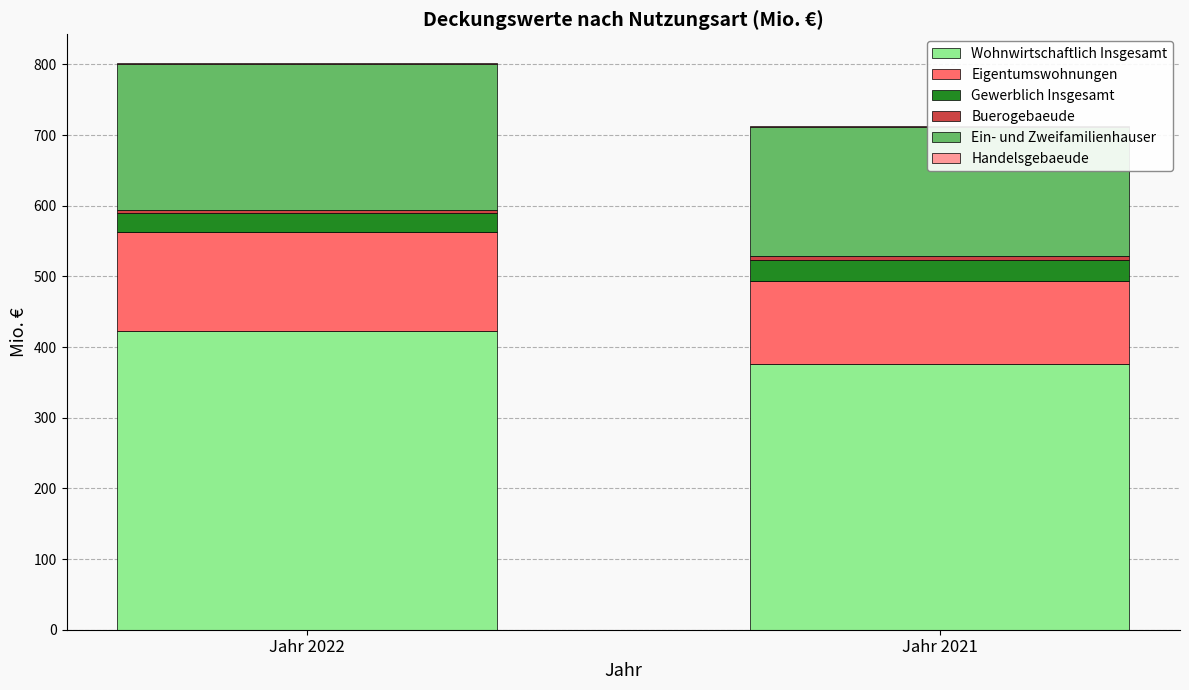

Reading right to left, extract all data points from this chart.

Wohnwirtschaftlich Insgesamt: 375.5	422.2
Eigentumswohnungen: 117.6	140.3
Gewerblich Insgesamt: 30.5	26.6
Buerogebaeude: 5.5	5.4
Ein- und Zweifamilienhauser: 182.4	206.4
Handelsgebaeude: 2.0	1.6